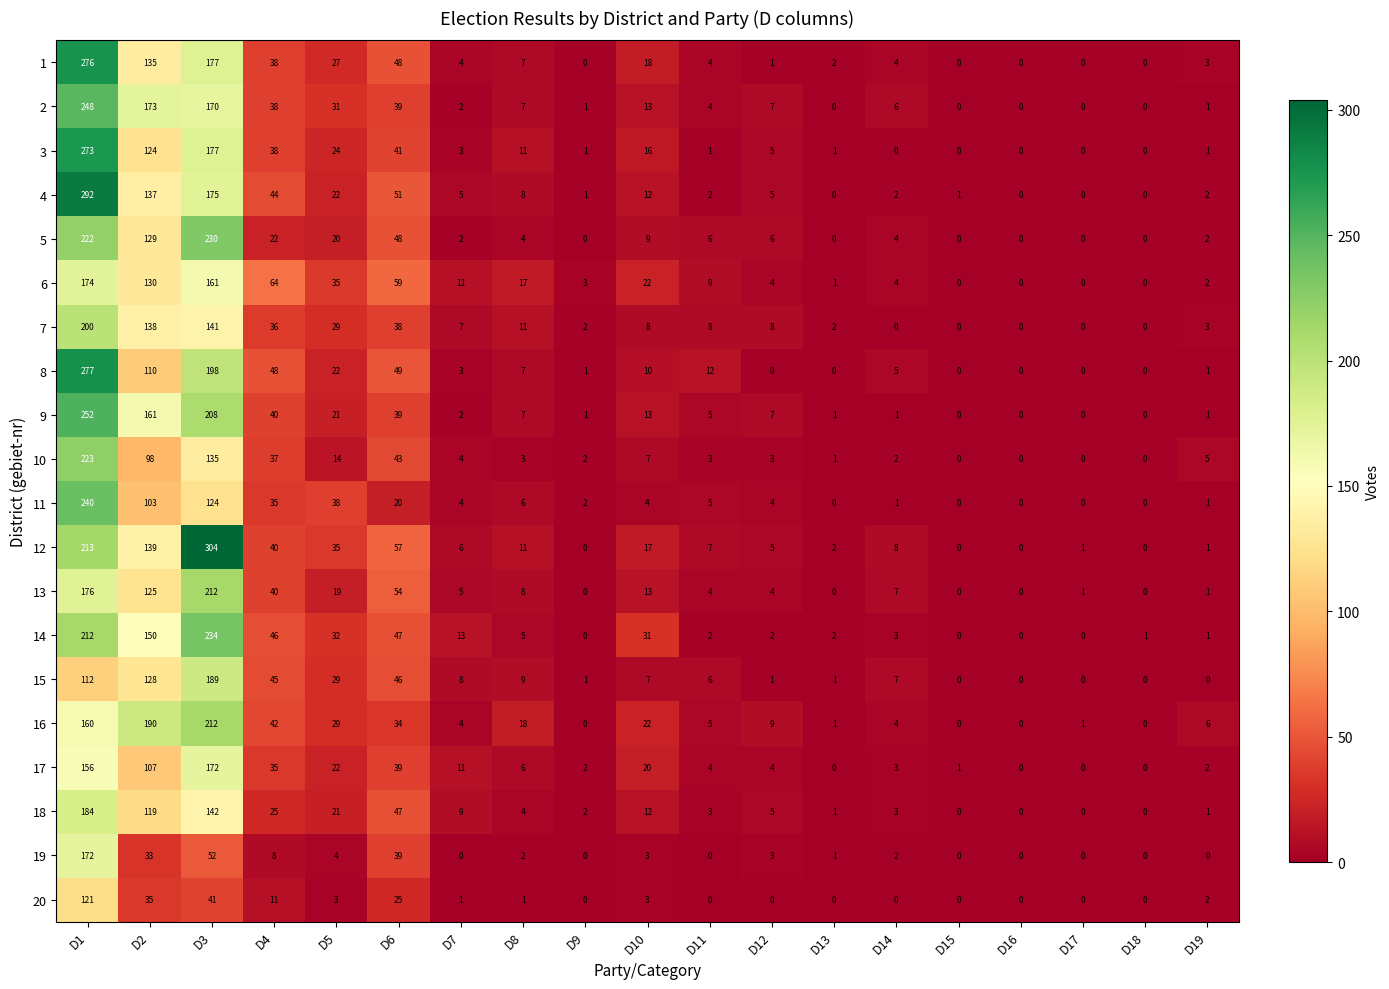

What is the greatest value displayed?

304